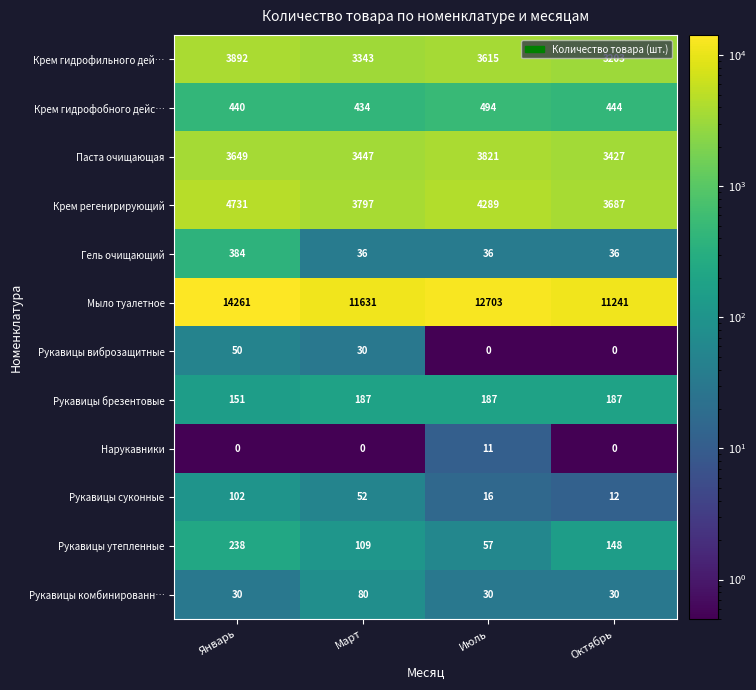

What is the greatest value displayed?

14261